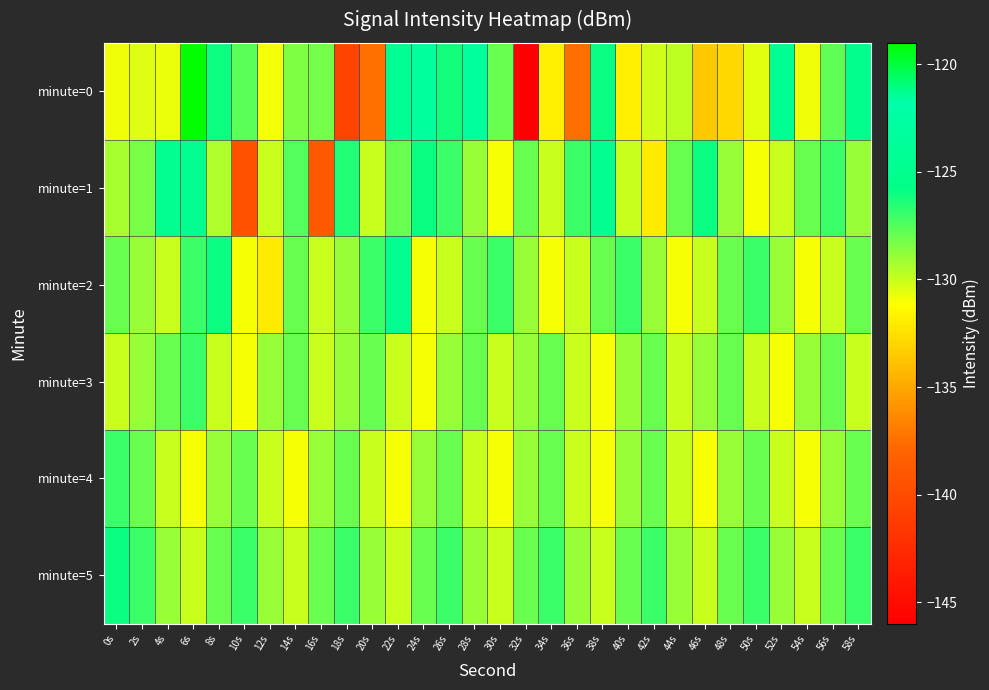

Which label corresponds to the largest value in the chart?

6s